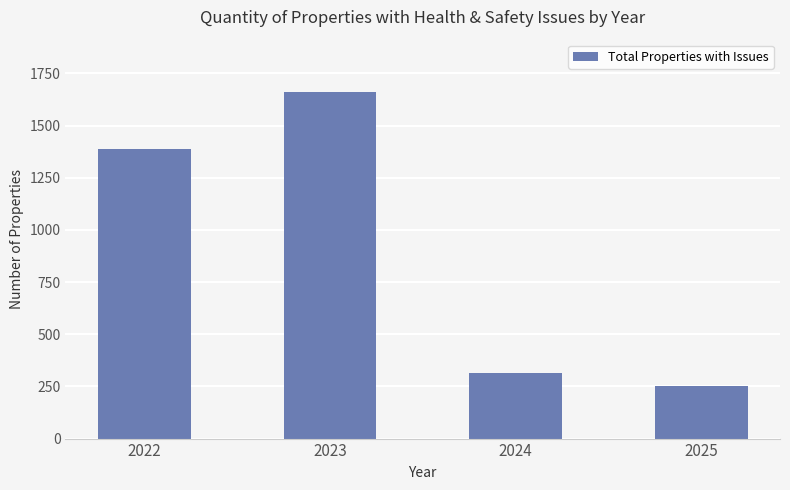

Rank the categories by value from highest to lowest.

2023, 2022, 2024, 2025